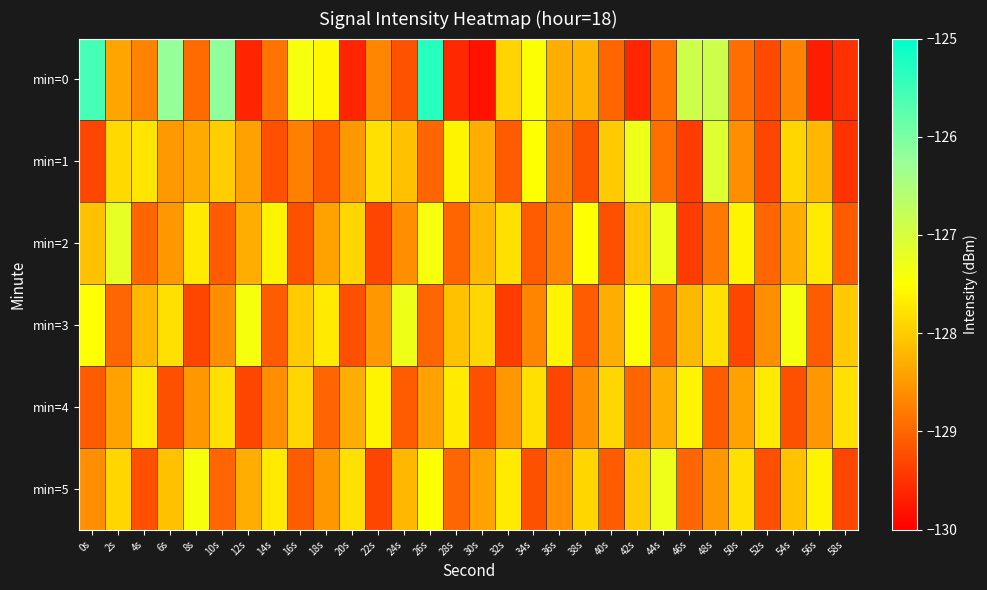

Count the number of categories in the chart.

30